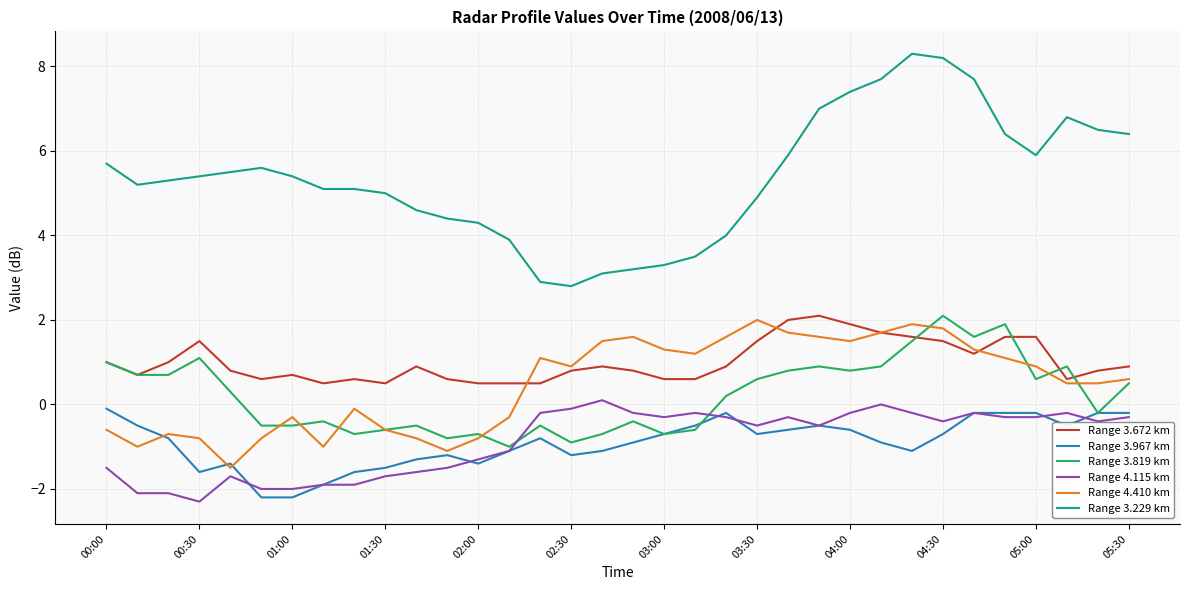

How many positive values does the Range 4.410 km series have?

20